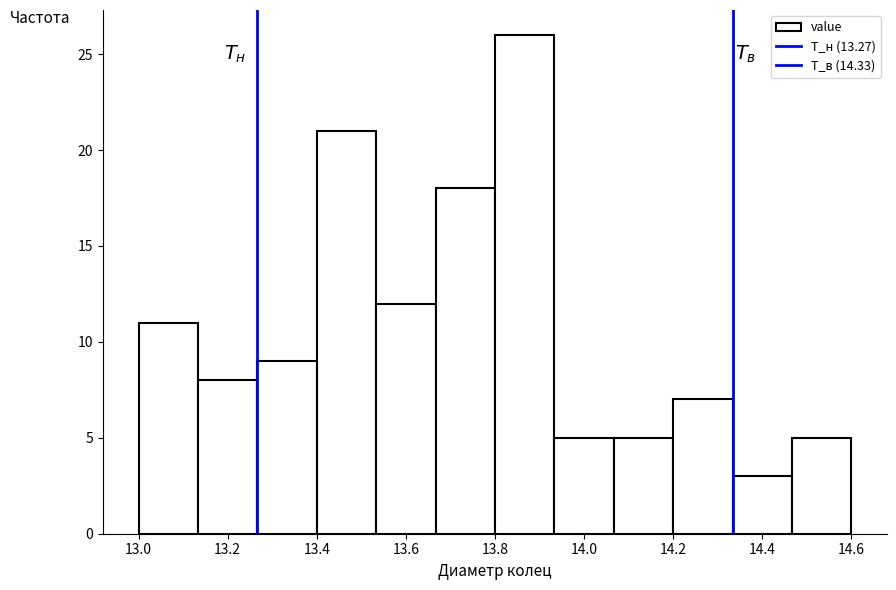

Which range on the x-axis has the tallest bar?

13.80 to 13.94